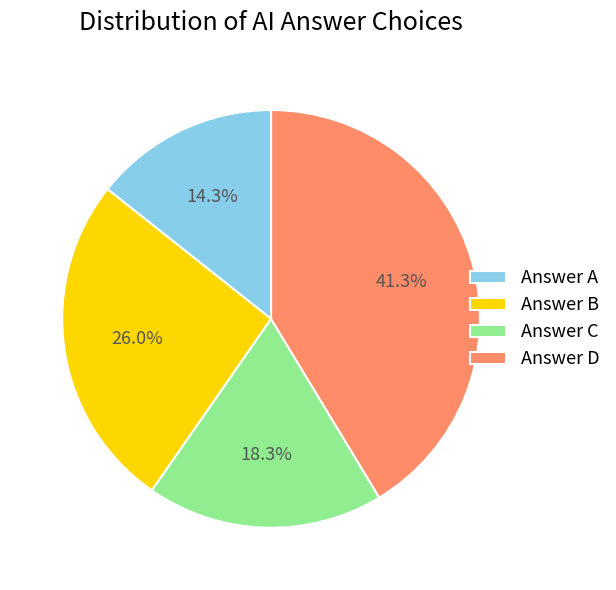

Between Answer C and Answer D, which is larger?

Answer D